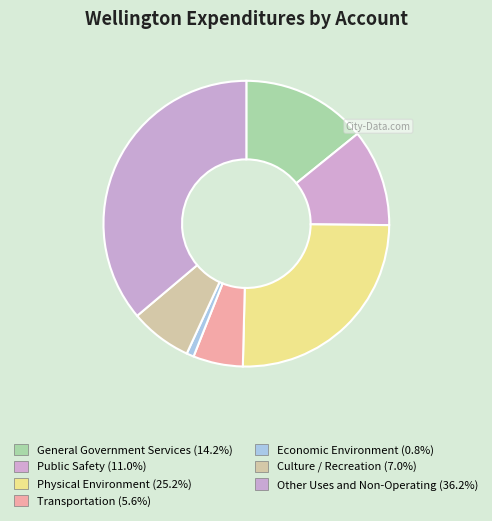

What percentage is the Economic Environment slice, to the nearest percent?

1%